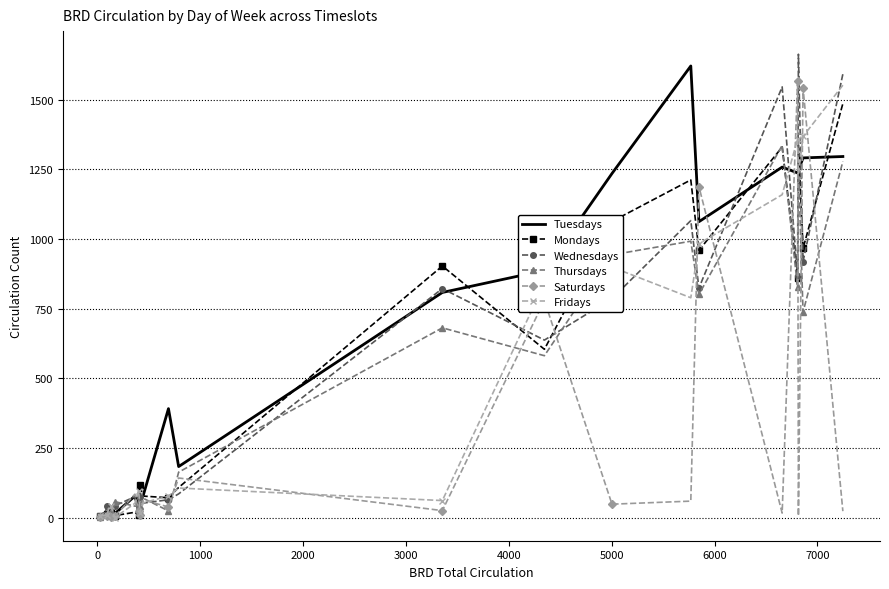

What is the highest value of the Wednesdays series?

1663